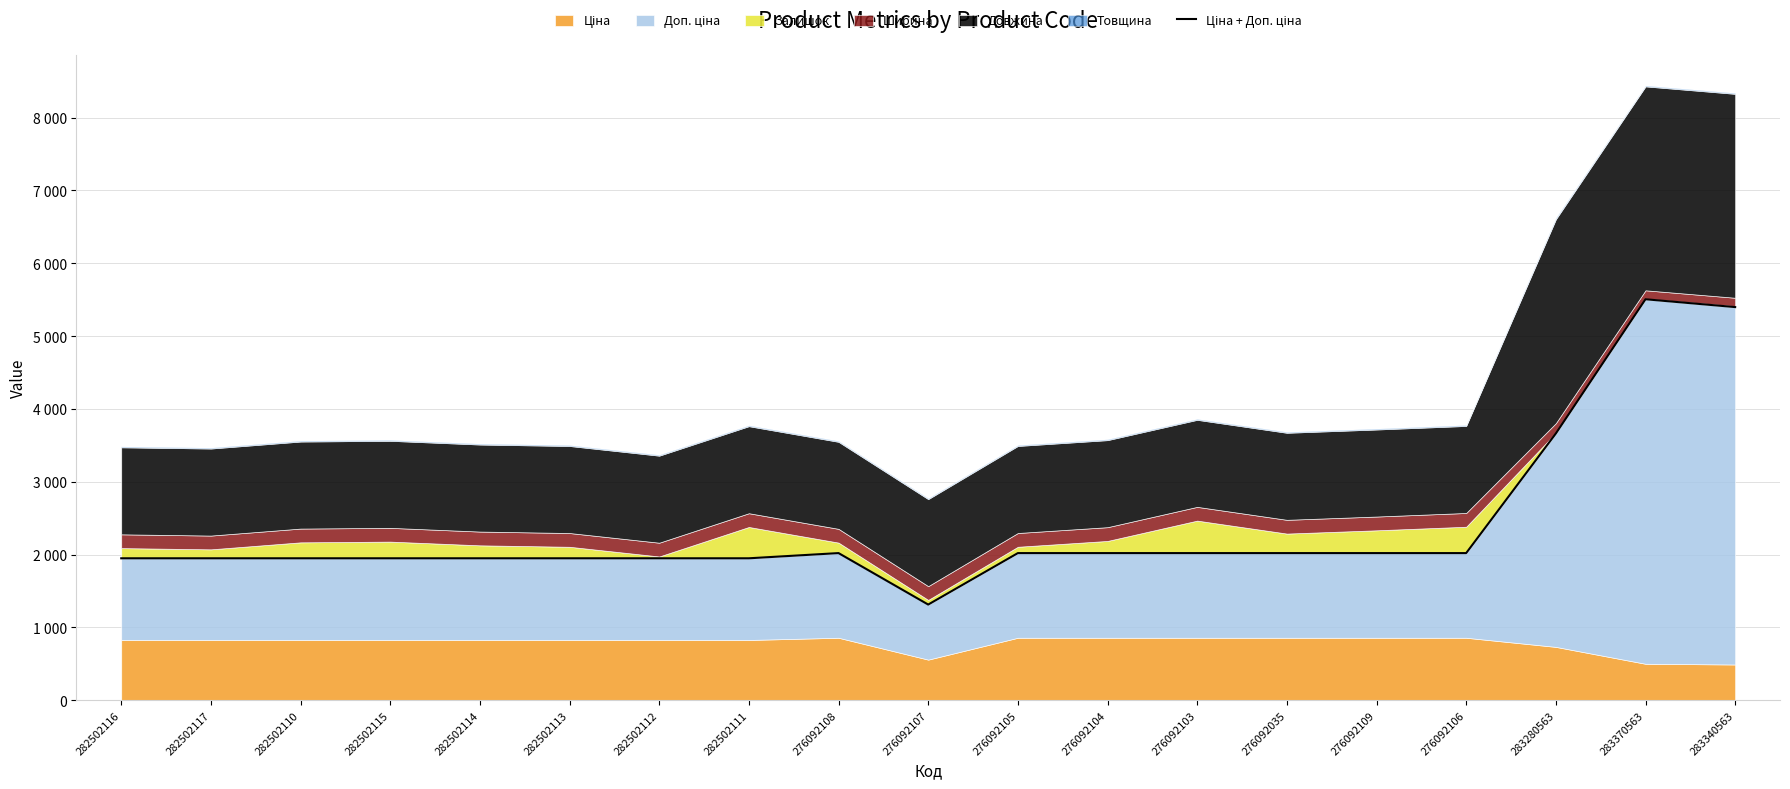

What is the difference between the maximum and second lowest values?

3556.9